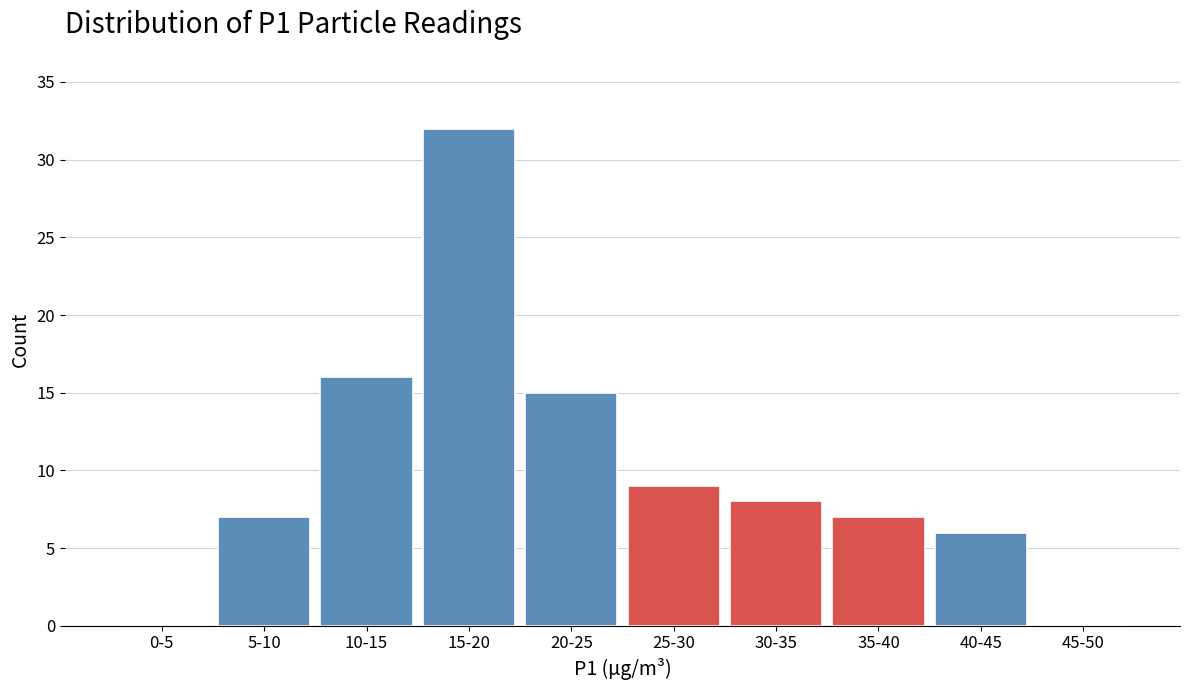

Reading left to right, extract all data points from this chart.

0-5=0	5-10=7	10-15=16	15-20=32	20-25=15	25-30=9	30-35=8	35-40=7	40-45=6	45-50=0